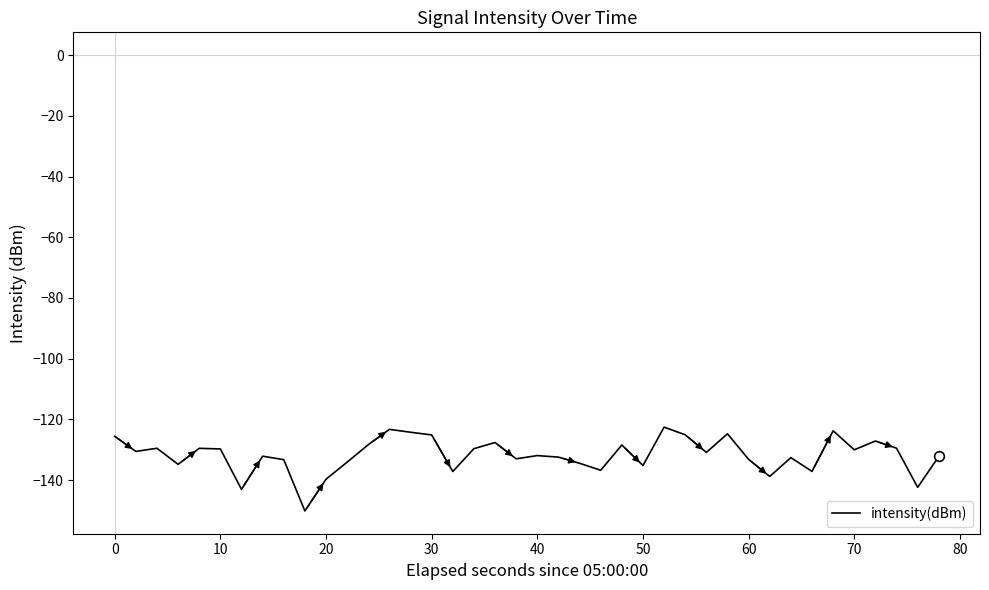

What is the difference between the maximum and minimum values?

27.6